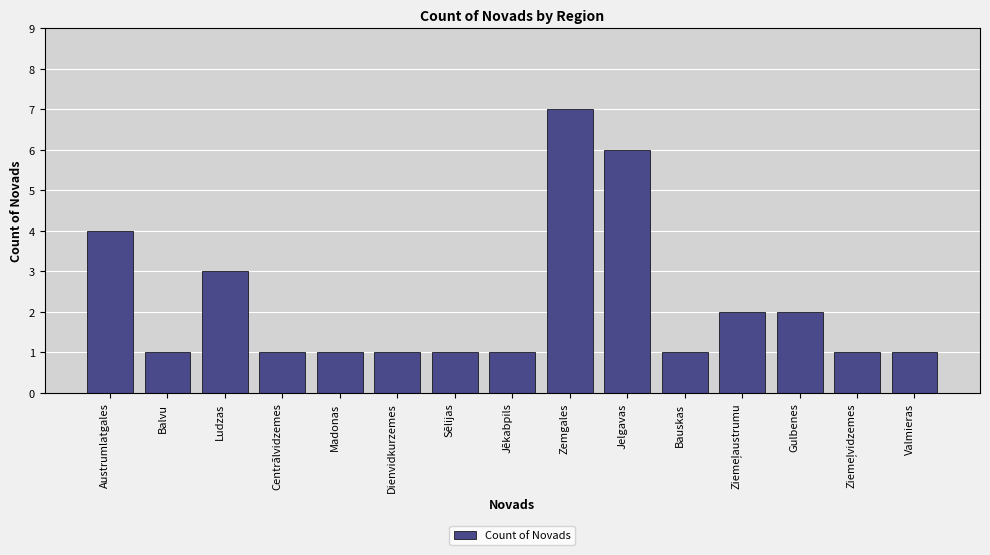

Reading left to right, transcribe all the data shown in this chart.

4	1	3	1	1	1	1	1	7	6	1	2	2	1	1